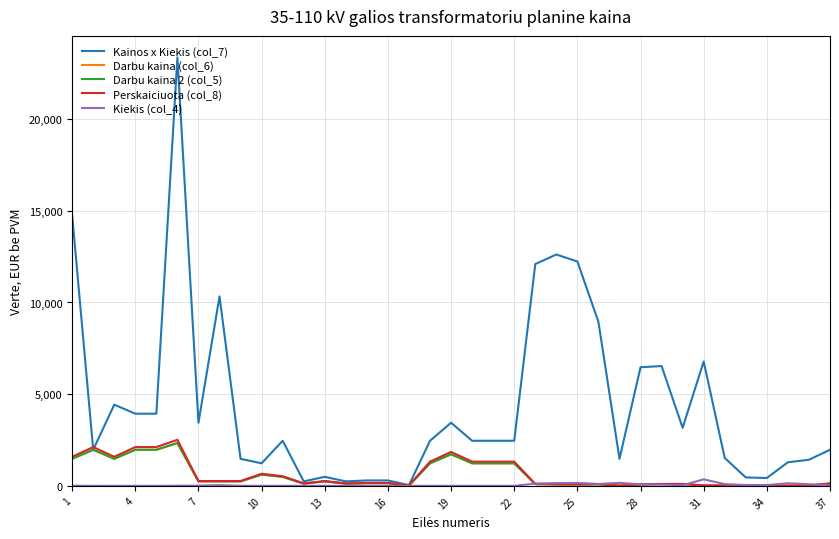

Does the chart display data point markers on the line(s)?

No